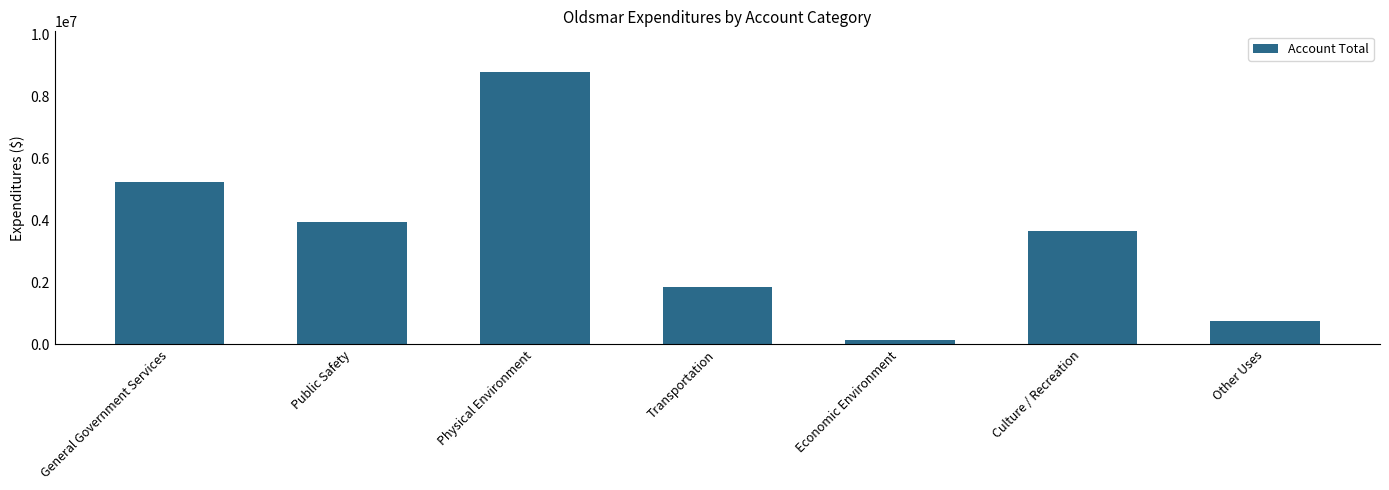

Rank the categories by value from lowest to highest.

Economic Environment, Other Uses, Transportation, Culture / Recreation, Public Safety, General Government Services, Physical Environment